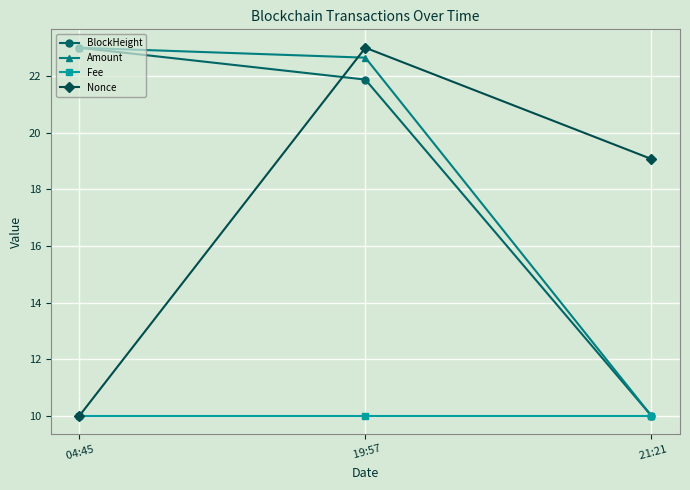

Rank the categories by BlockHeight value from highest to lowest.

 04:45,  19:57,  21:21